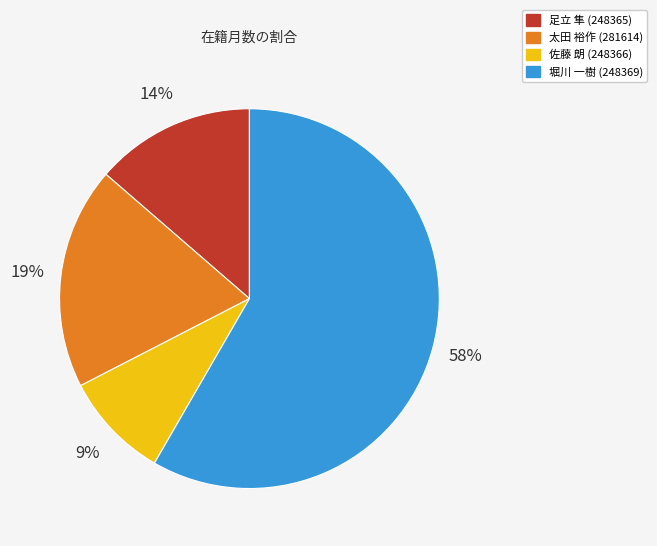

How many slices are in this pie chart?

4